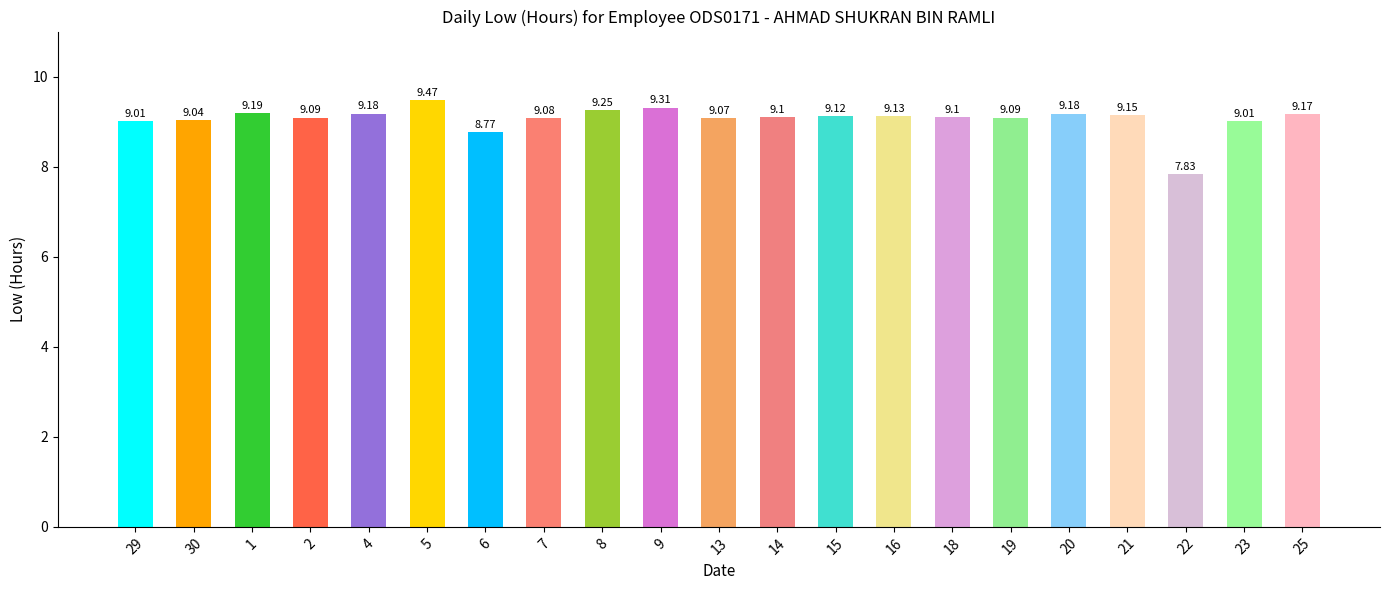

The chart shows a value of 11.4 at 6. True or false?

False